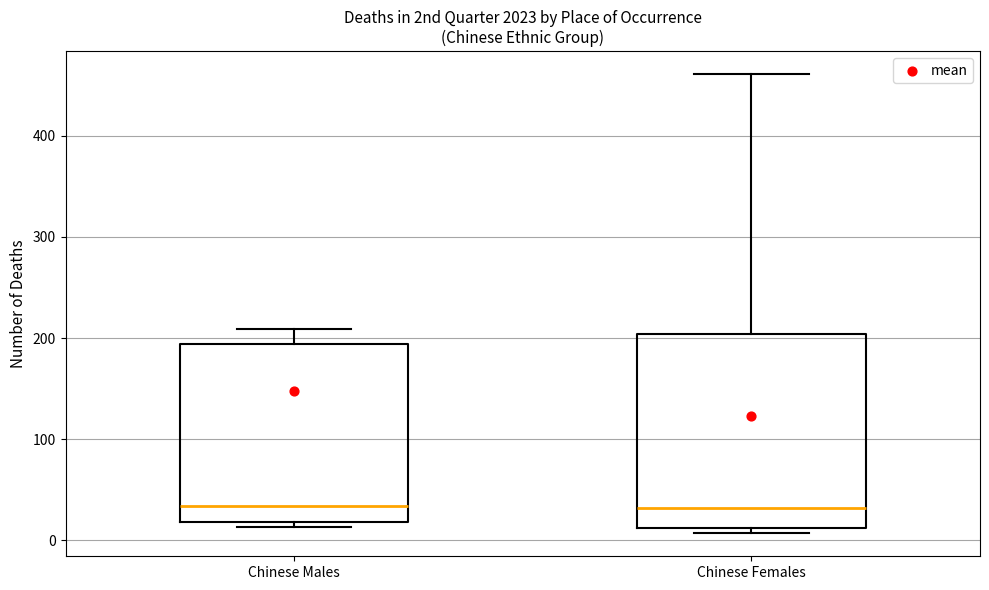

Reading left to right, transcribe this box plot: for each box, give where its median line is, the range the box spans, and where its two whiskers end, as read against the y-axis. The values are not printed on the chart, so give them approximately, as read against the axis.

Chinese Males: median 30, box 20 to 190, whiskers 10 to 210
Chinese Females: median 30, box 10 to 200, whiskers 10 (just below the box's lower edge) to 460